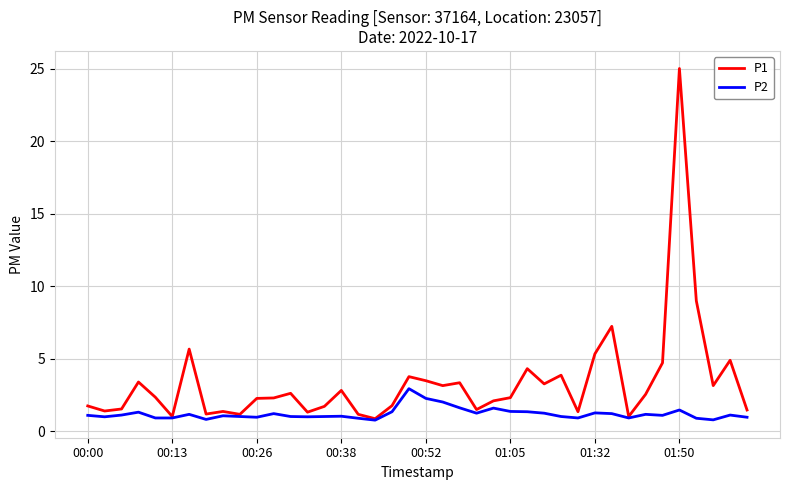

What is the highest value of the P1 series?

25.0